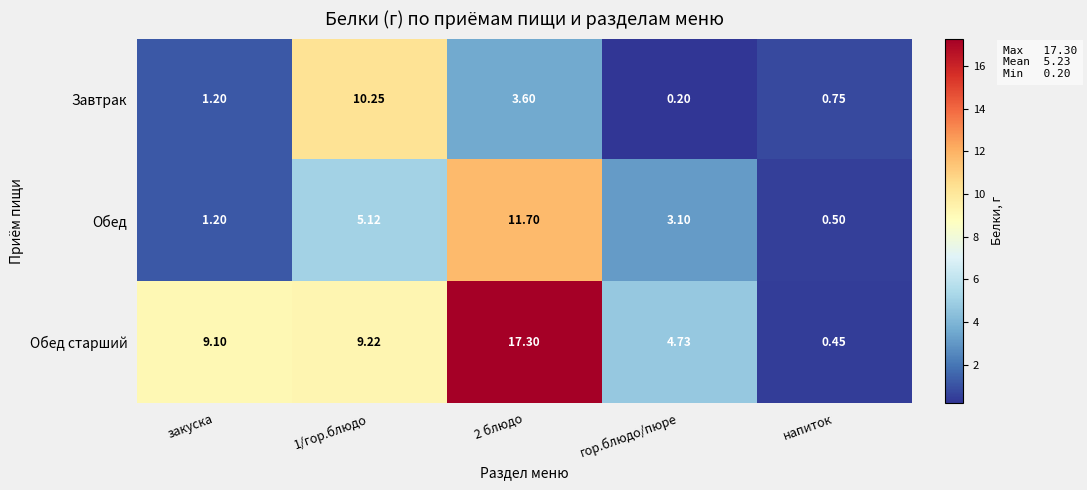

Which series has the largest range (max minus min)?

Обед старший